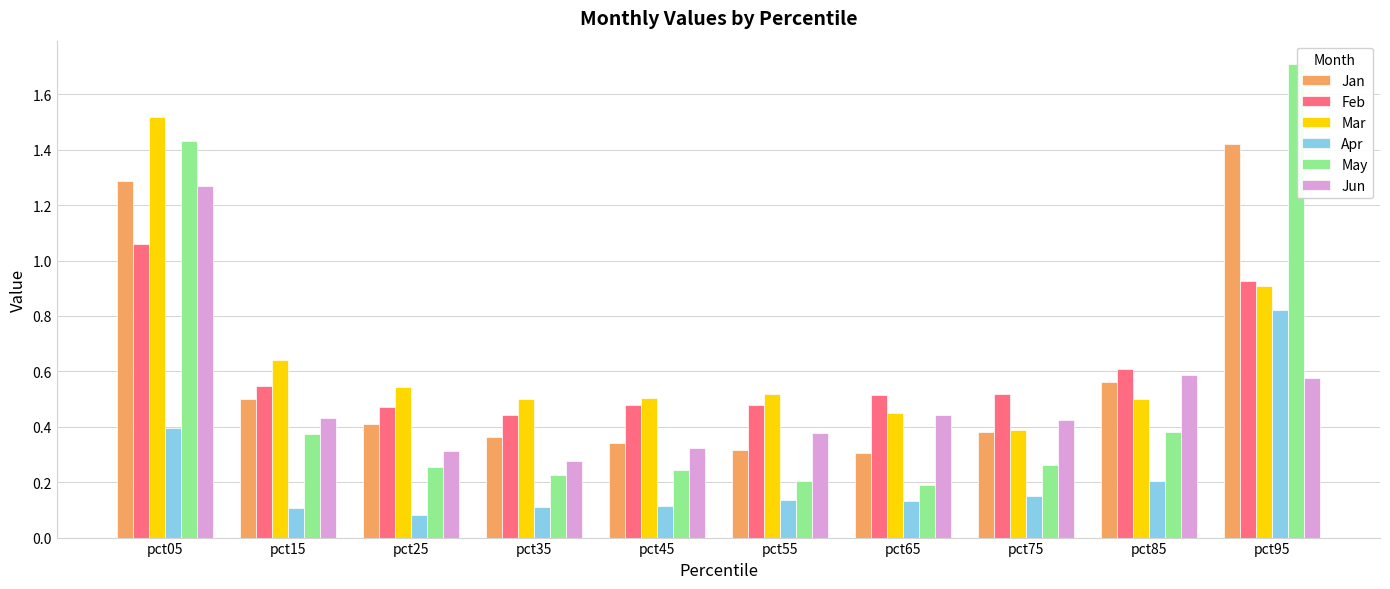

How many Apr values are between 0 and 1?

10